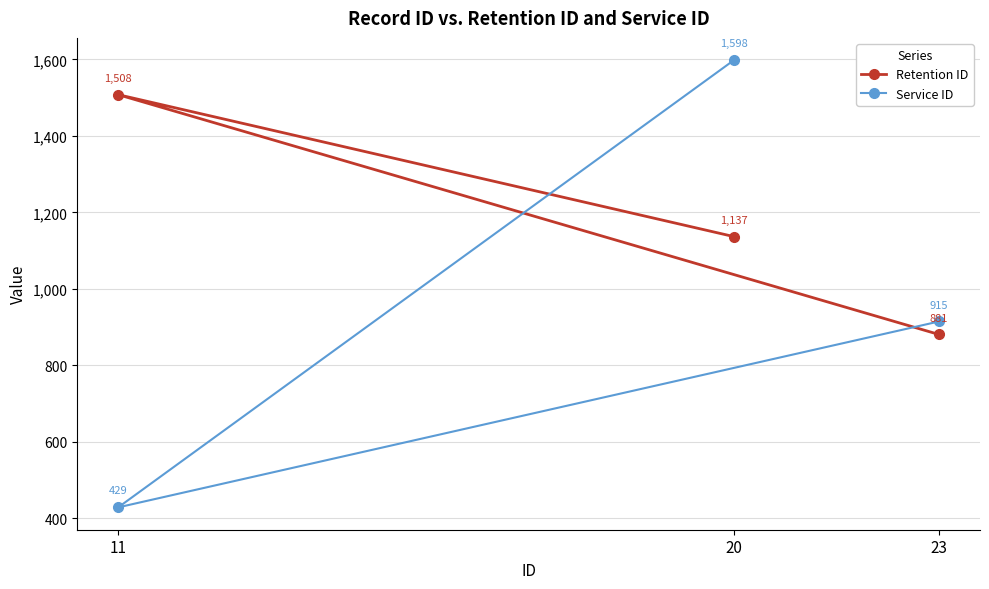

List the series in order of their peak value, lowest first.

Retention ID, Service ID